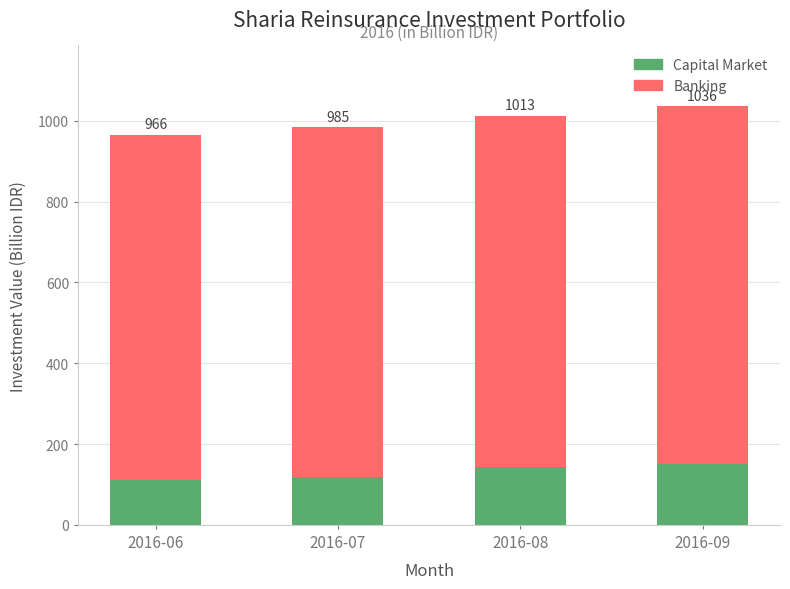

Which series has the widest spread of values?

Capital Market